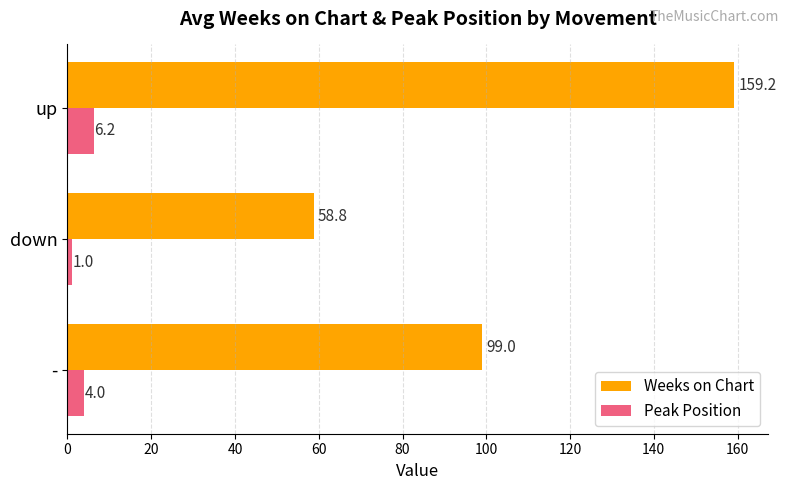

Which series has the largest total across all categories?

Weeks on Chart